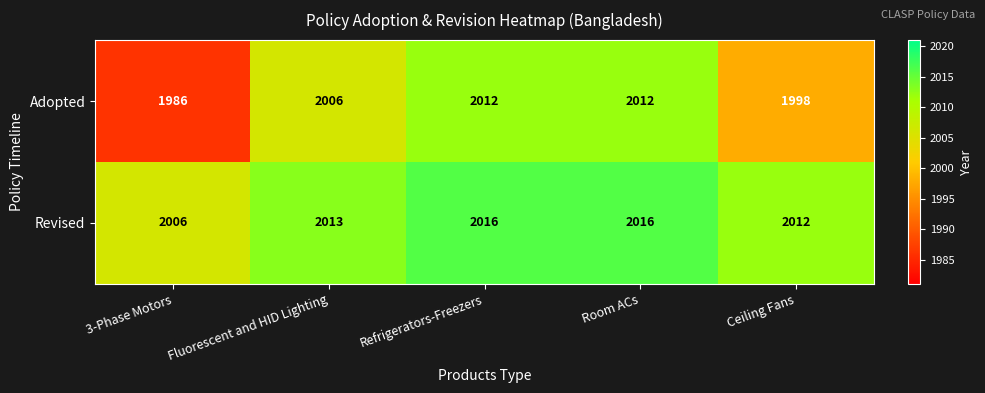

What is the difference between the Adopted values at Fluorescent and HID Lighting and Ceiling Fans?

8